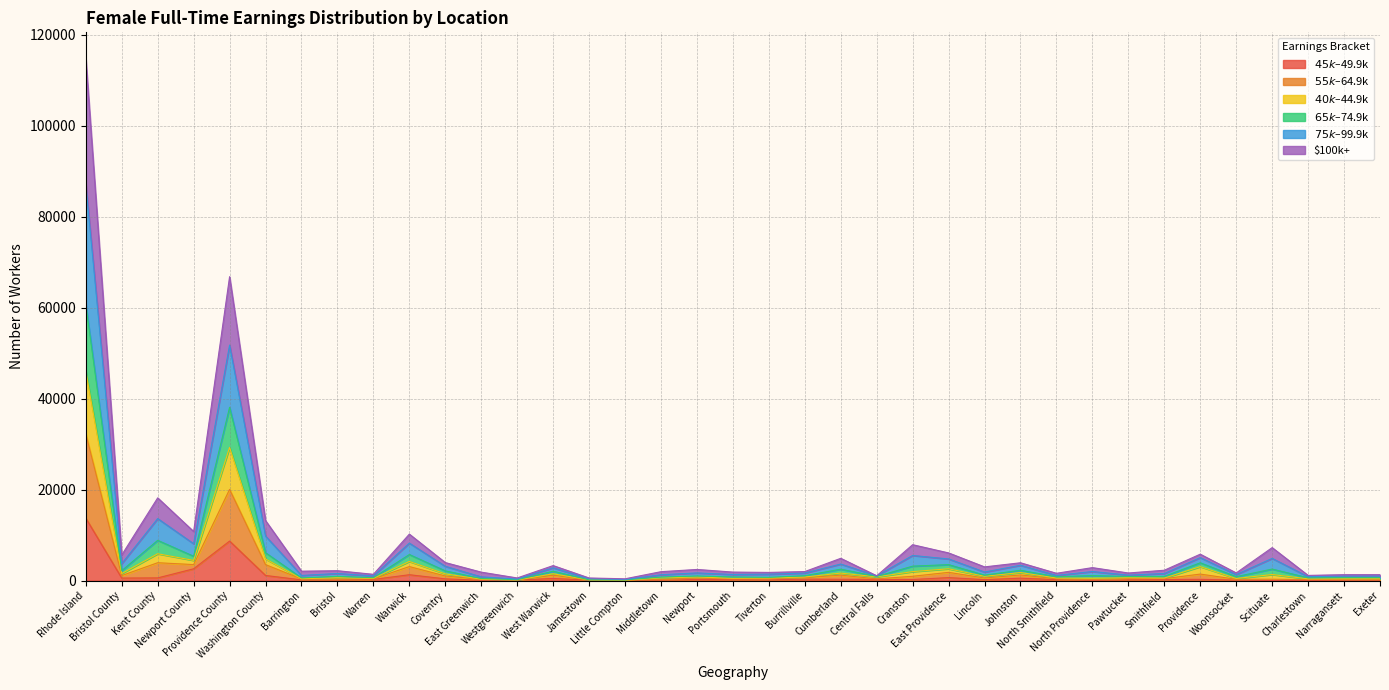

List the labels in order of 100000over value, smallest first.

Little Compton, Jamestown, Westgreenwich, Charlestown, North Providence, East Greenwich, Middletown, Woonsocket, Narragansett, Exeter, Scituate, Bristol, Barrington, Warren, Portsmouth, Central Falls, North Smithfield, Smithfield, Tiverton, Pawtucket, Newport, Lincoln, Burrillville, Cranston, Coventry, Bristol County, West Warwick, Cumberland, Johnston, Providence, East Providence, Warwick, Washington County, Newport County, Kent County, Providence County, Rhode Island